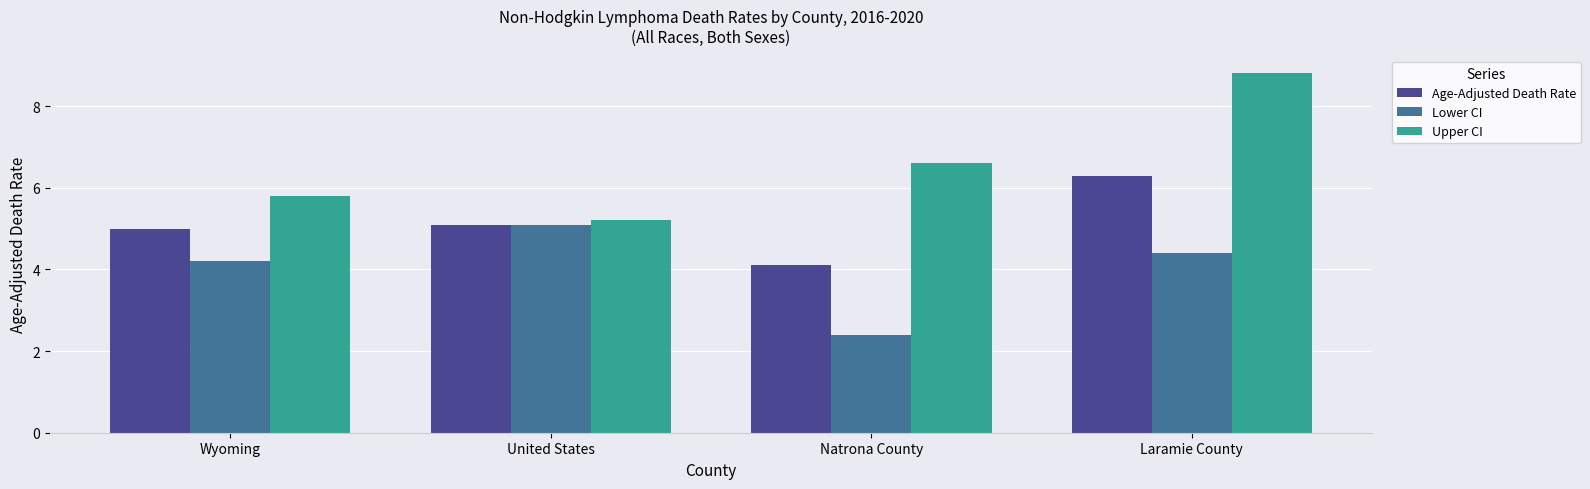

At which category is the sum across all series the highest?

Laramie County